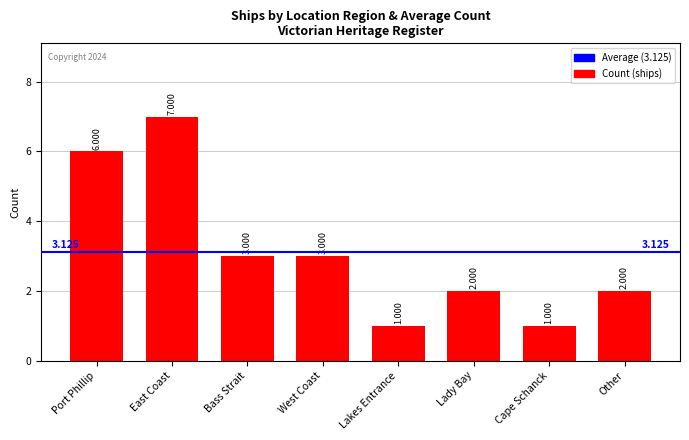

Are the bars horizontal?

No